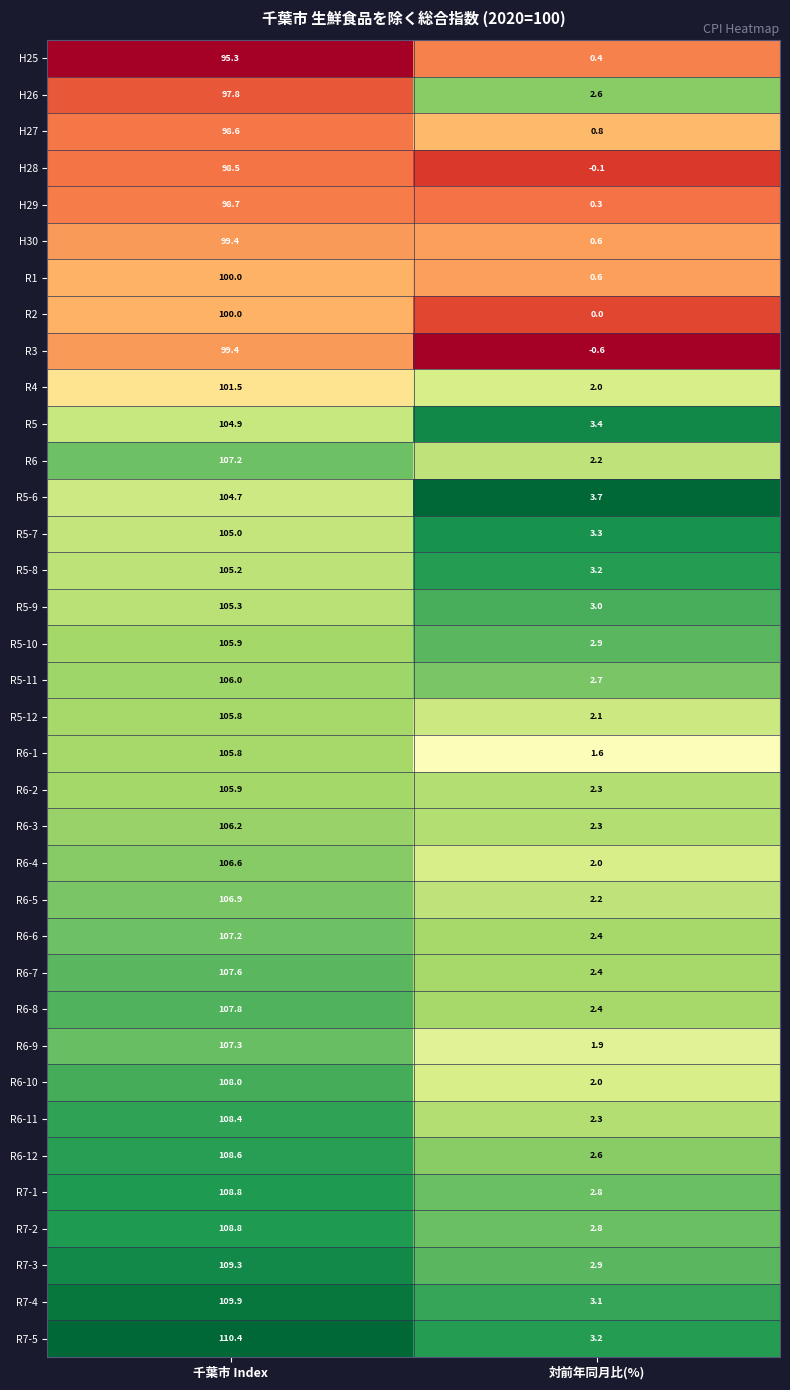

Which series has the widest spread of values?

R7-5